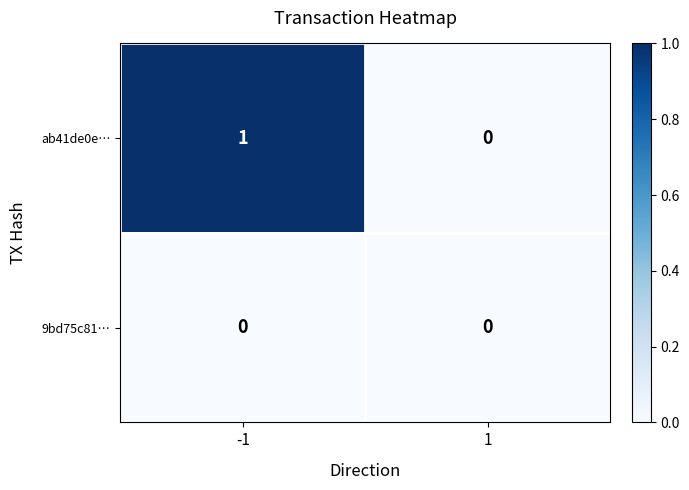

Reading left to right, extract all data points from this chart.

ab41de0e…: 1	0
9bd75c81…: 0	0